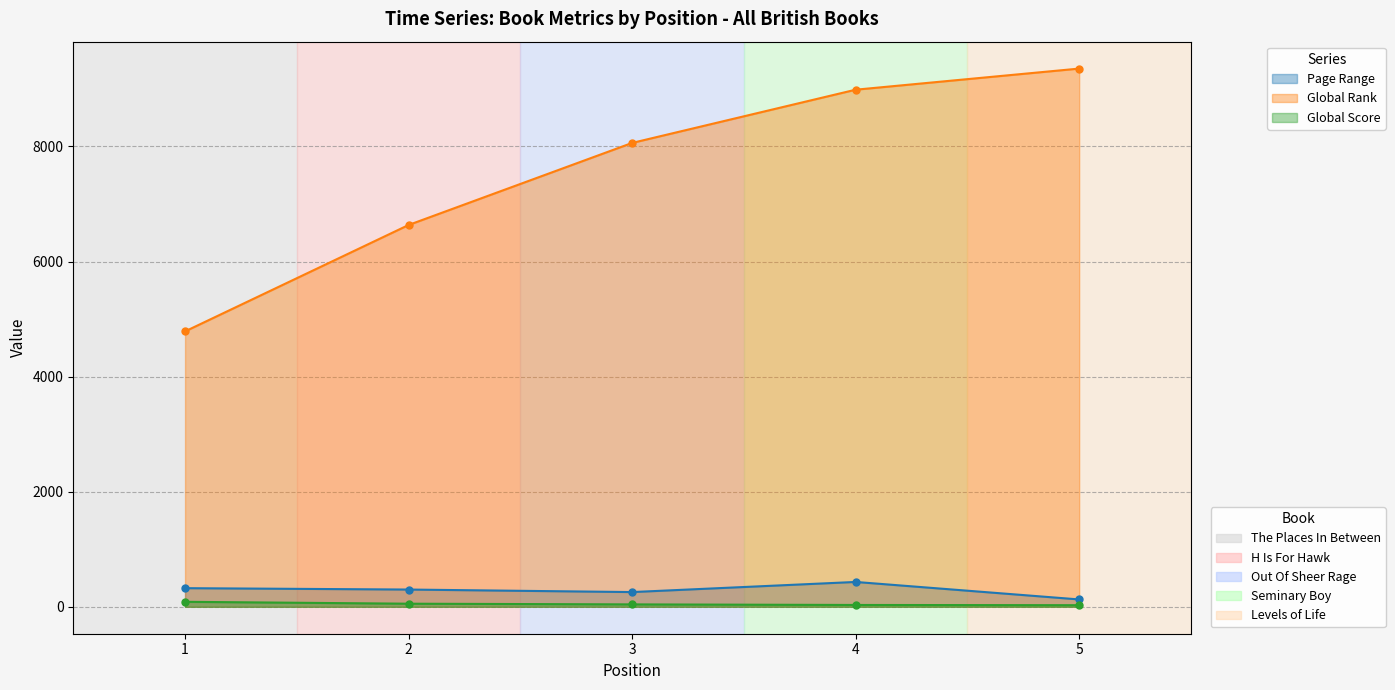

Does the chart display data point markers on the line(s)?

Yes